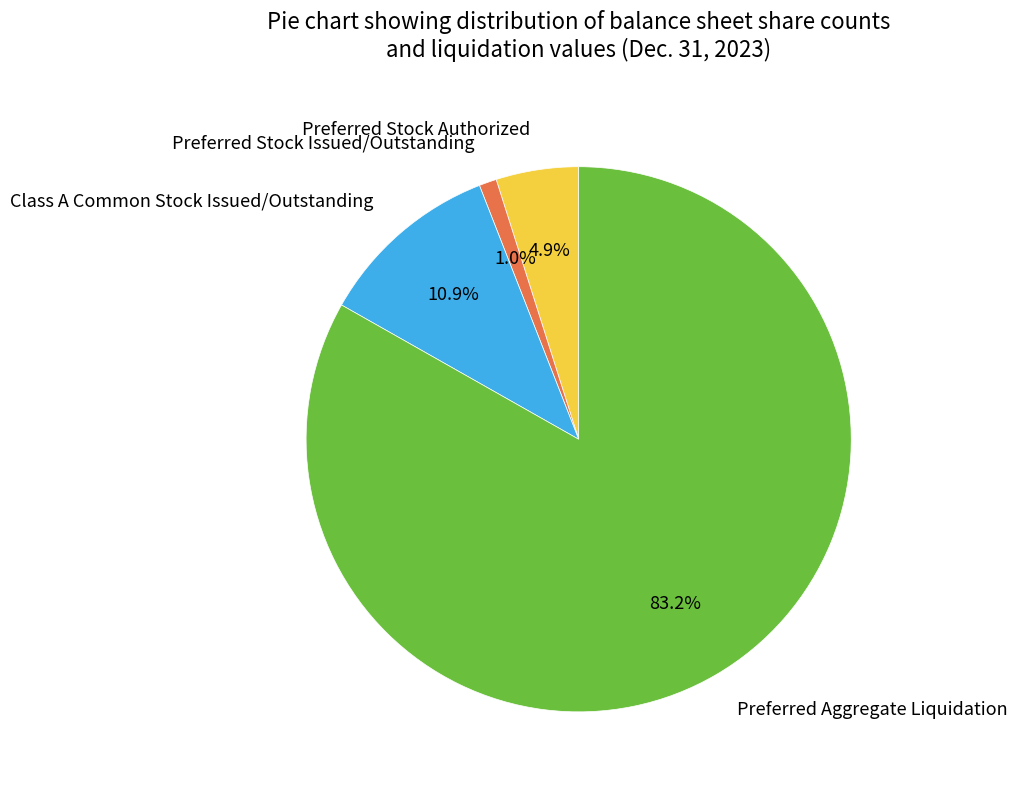

To the nearest percent, what is the combined percentage of Class A Common Stock Issued/Outstanding and Preferred Stock Authorized?

16%